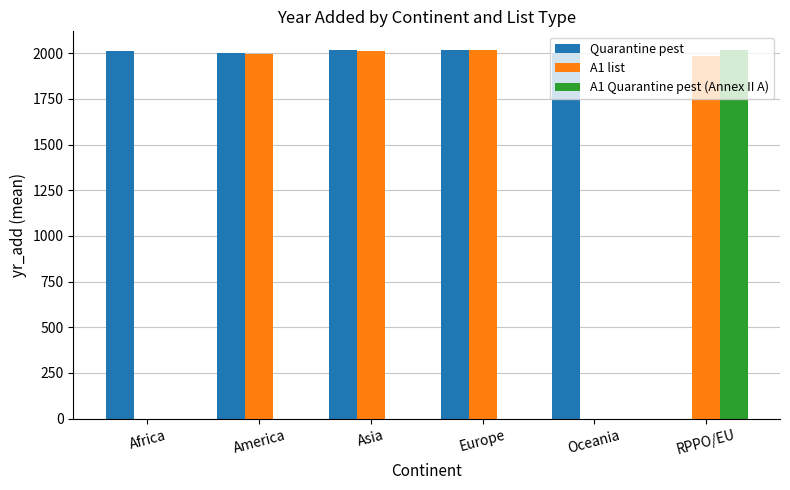

The A1 list series shows 2011.3 at Asia. True or false?

True